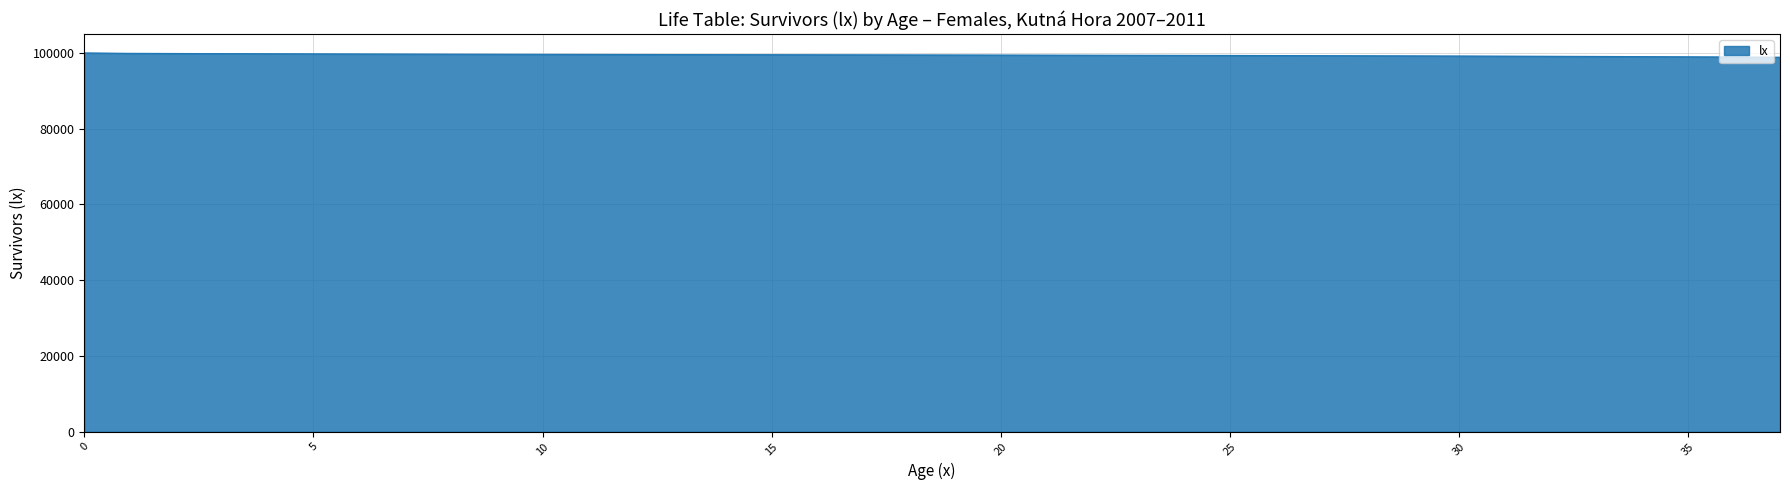

What is the smallest value displayed?

98869.7